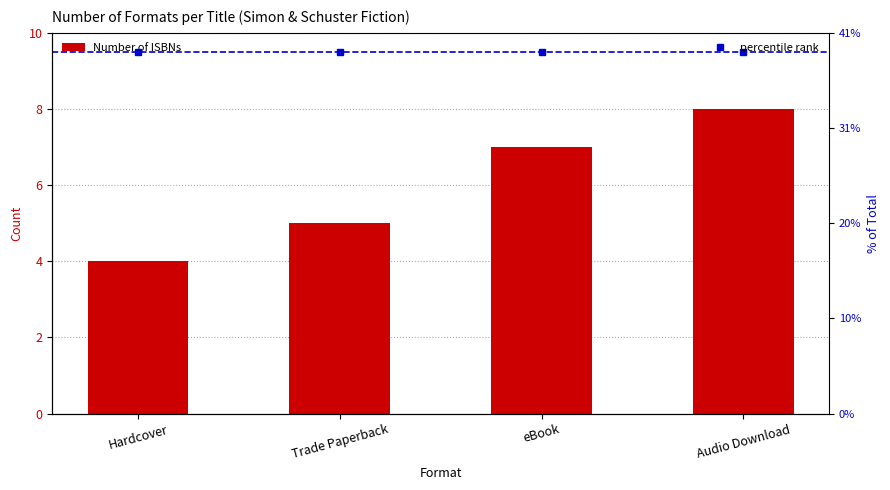

Reading right to left, transcribe all the data shown in this chart.

Number of ISBNs: Audio Download=8.0	eBook=7.0	Trade Paperback=5.0	Hardcover=4.0
percentile rank: Audio Download=9.5	eBook=9.5	Trade Paperback=9.5	Hardcover=9.5